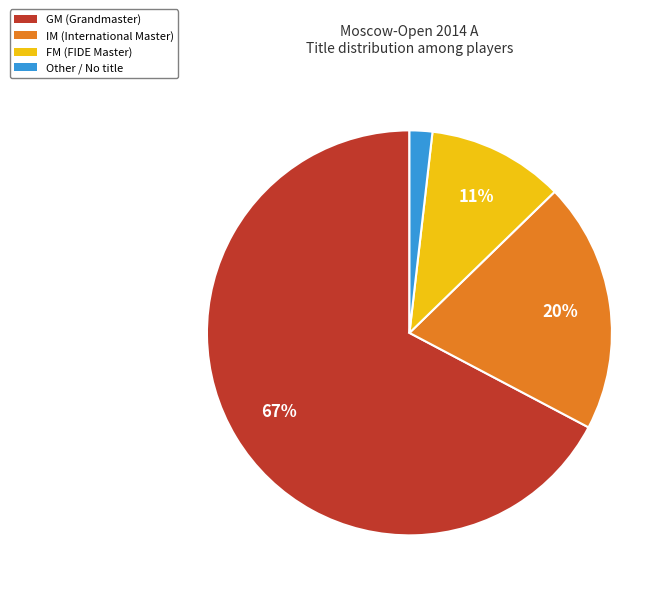

Count the number of slices in the pie.

4